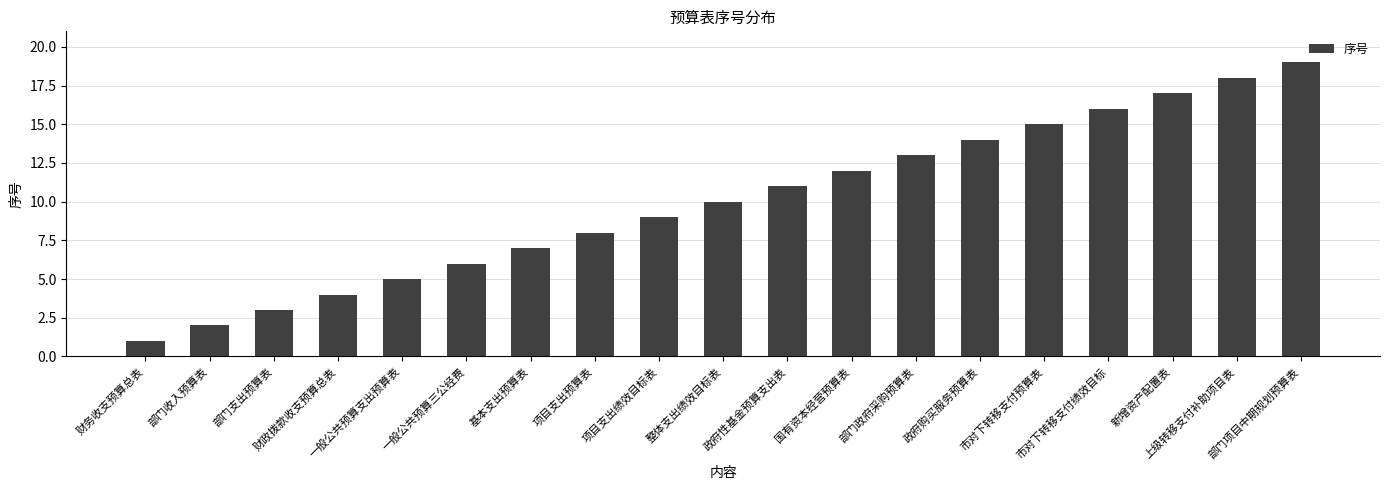

List the labels in order of value, smallest first.

财务收支预算总表, 部门收入预算表, 部门支出预算表, 财政拨款收支预算总表, 一般公共预算支出预算表, 一般公共预算三公经费, 基本支出预算表, 项目支出预算表, 项目支出绩效目标表, 整体支出绩效目标表, 政府性基金预算支出表, 国有资本经营预算表, 部门政府采购预算表, 政府购买服务预算表, 市对下转移支付预算表, 市对下转移支付绩效目标, 新增资产配置表, 上级转移支付补助项目表, 部门项目中期规划预算表